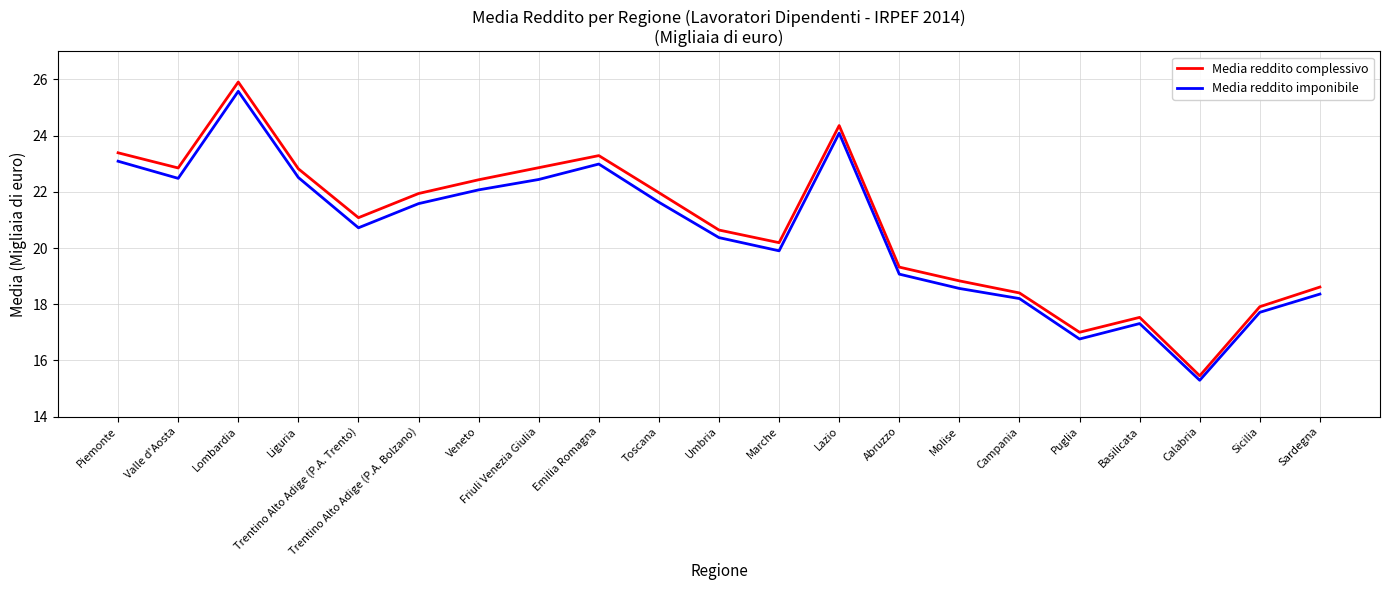

True or false: Media reddito complessivo and Media reddito imponibile intersect in this chart.

False